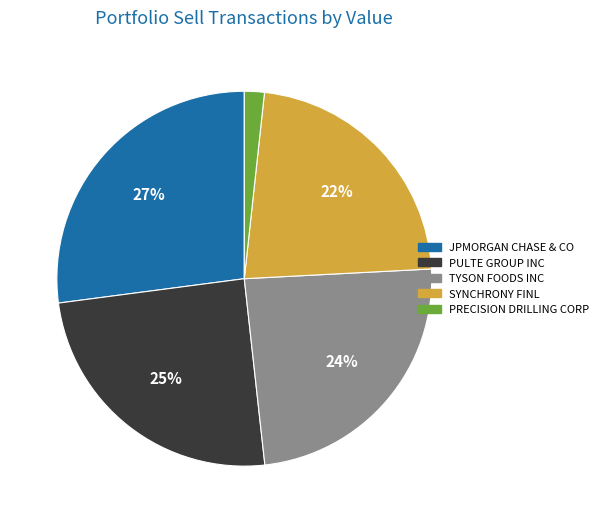

What percentage is the JPMORGAN CHASE & CO slice, to the nearest percent?

27%